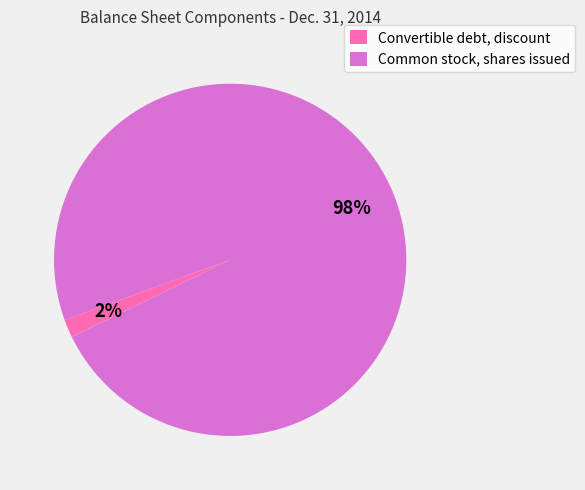

Which slice is the largest?

Common stock, shares issued